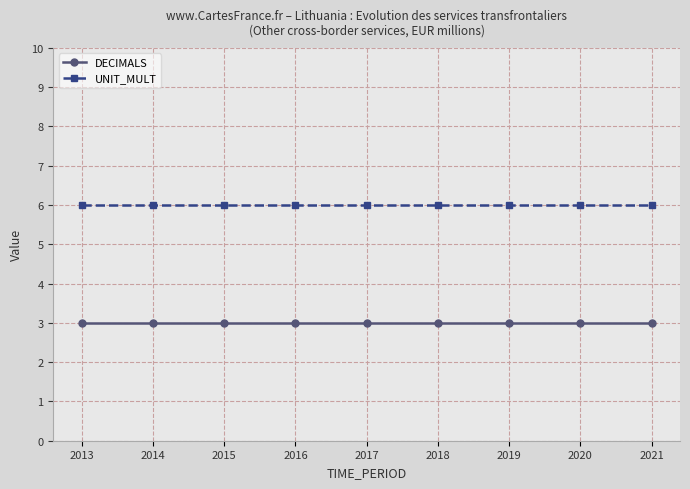

What is the difference between the highest and lowest values at 2015?

3